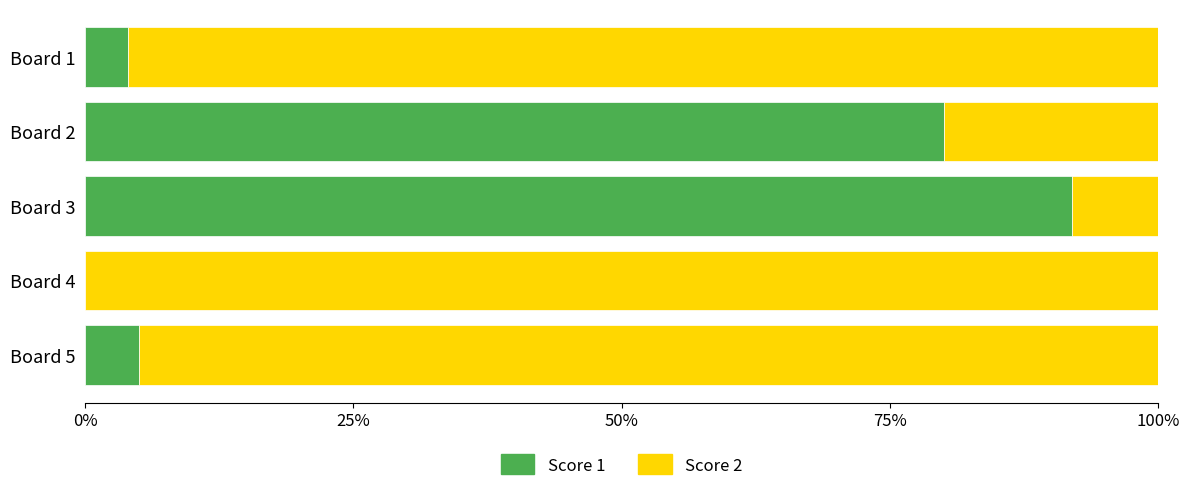

The Score 1 series shows 92 at Board 3. True or false?

True